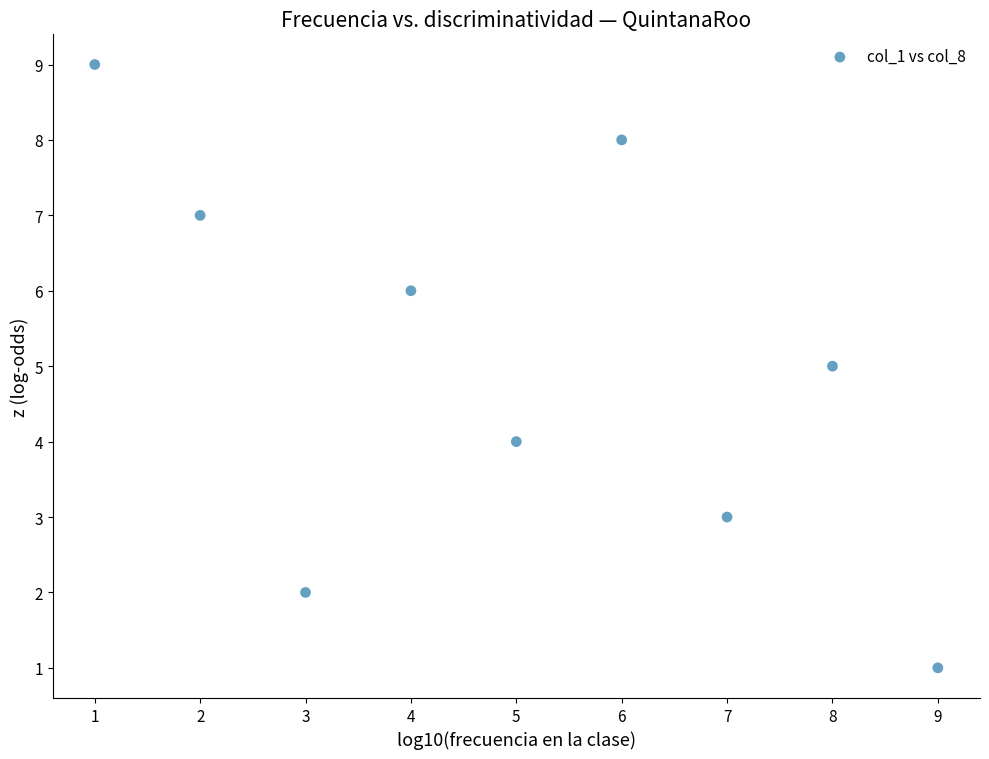

What is the average Y value?

5